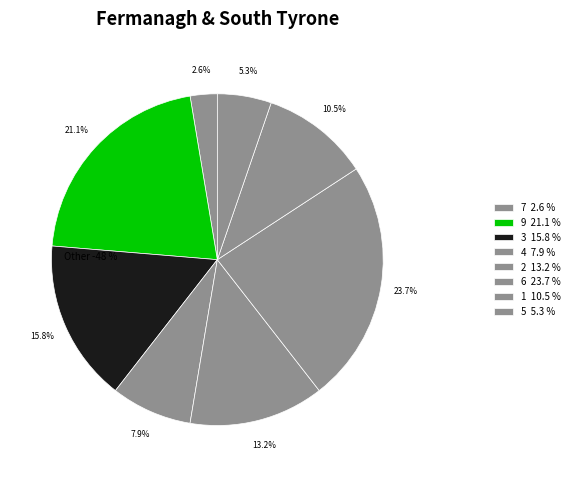

Is it true that 5 is 19% of the pie?

False